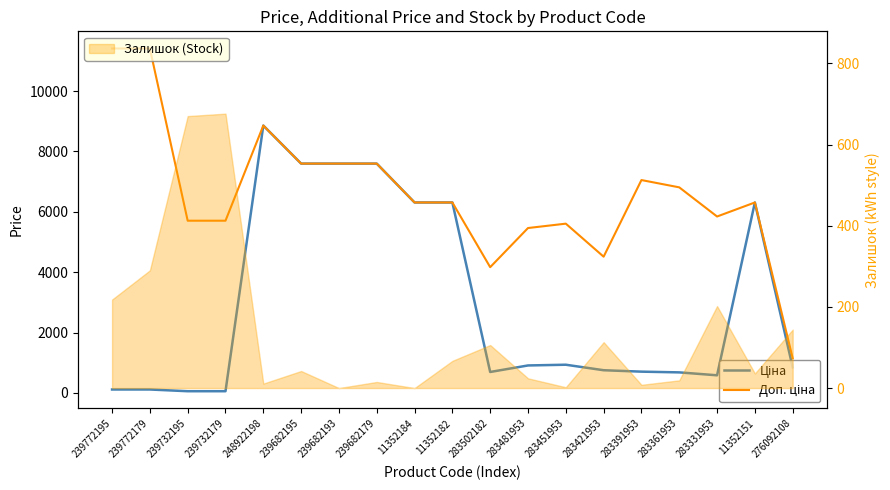

What is the label of the 16th point from the right?

239732179